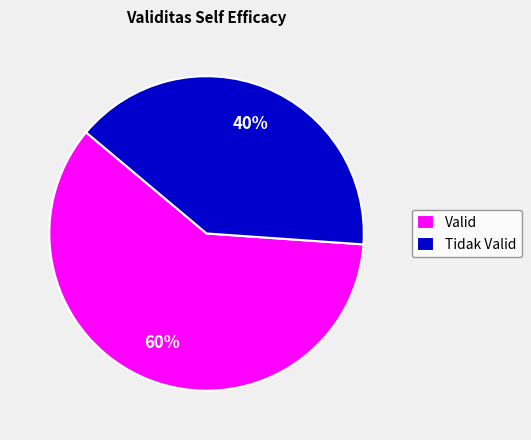

What is the ratio of the value at Valid to the value at Tidak Valid?

1.5